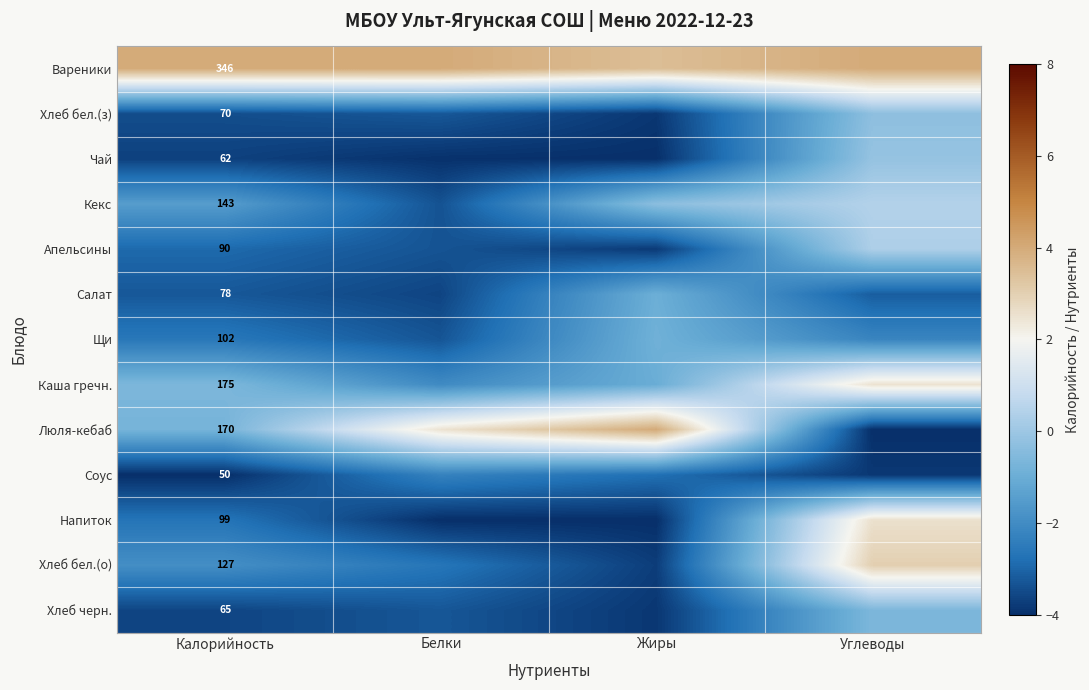

What is the greatest value displayed?

4.0